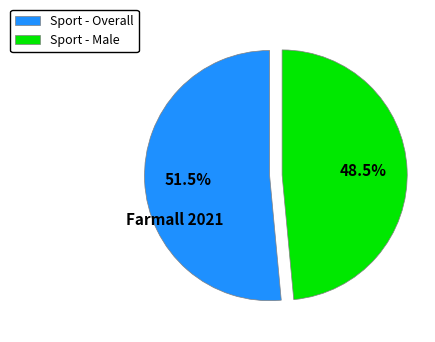

How many segments does this pie chart have?

2